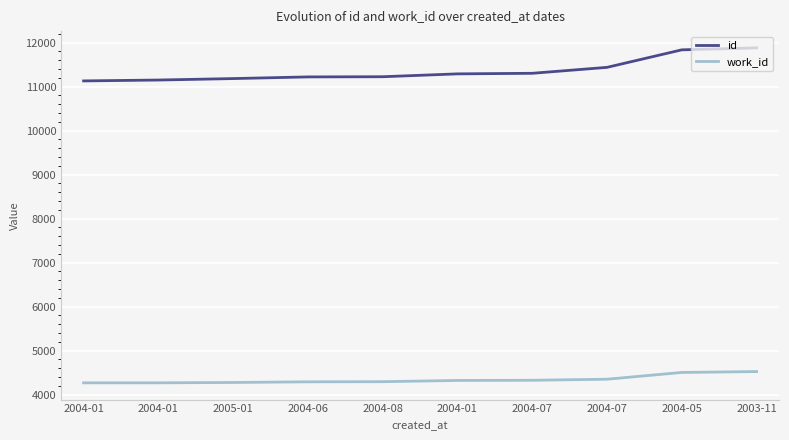

What are all the series names shown in the legend?

id, work_id